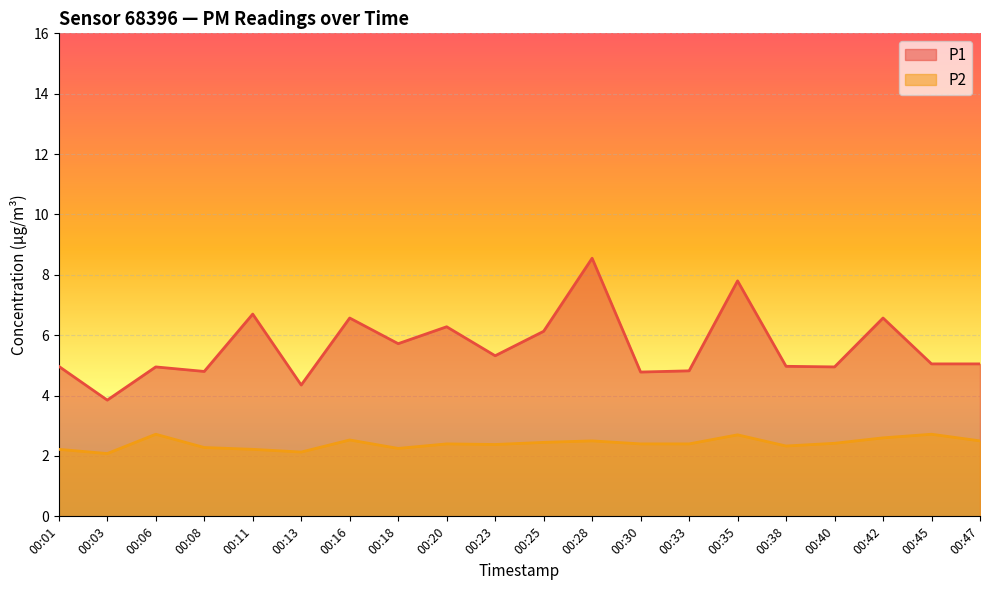

True or false: P1 and P2 cross at least once.

False